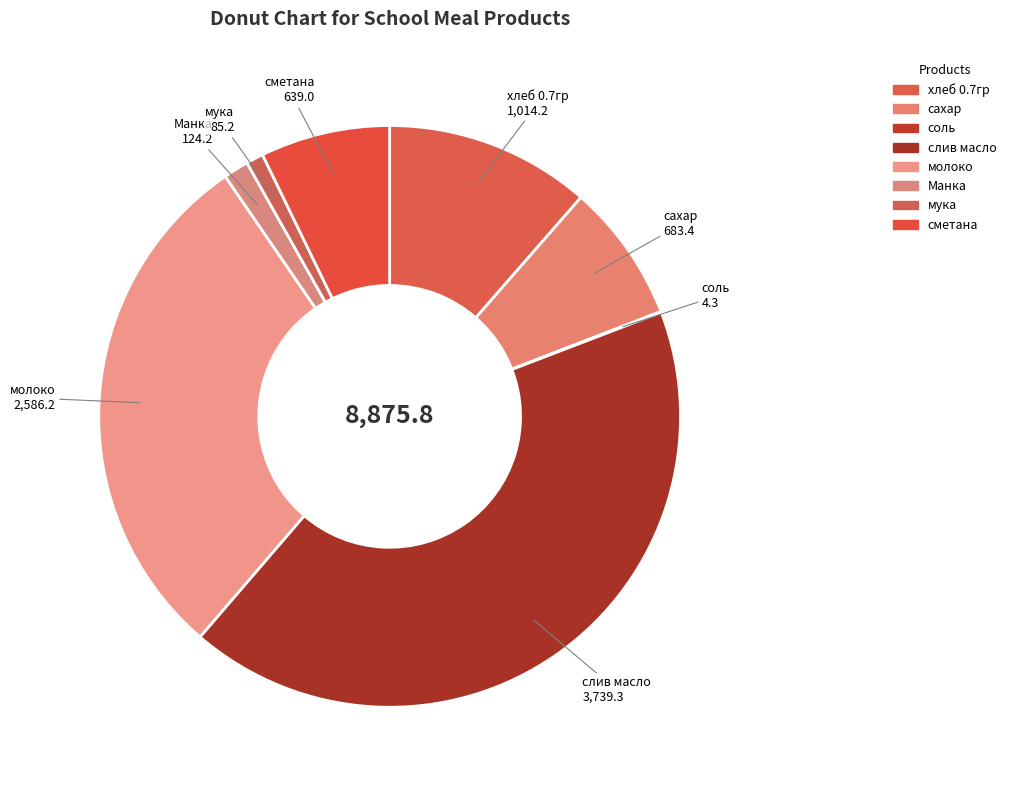

Which category has the biggest portion of the pie?

слив масло